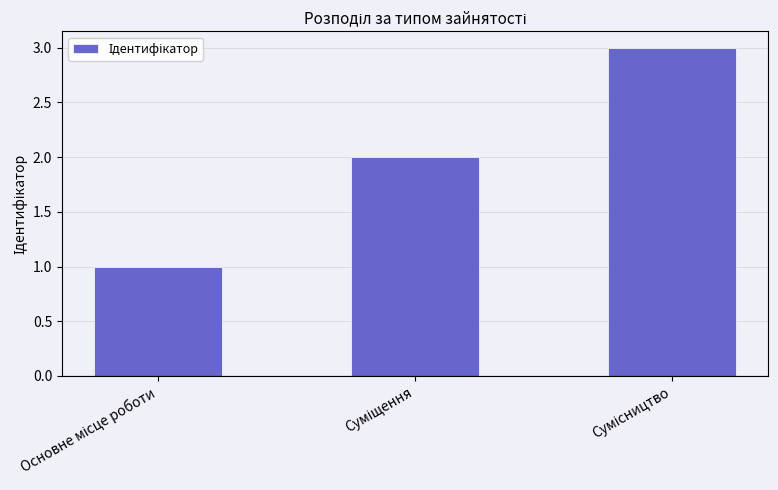

How many distinct data groups are displayed?

1